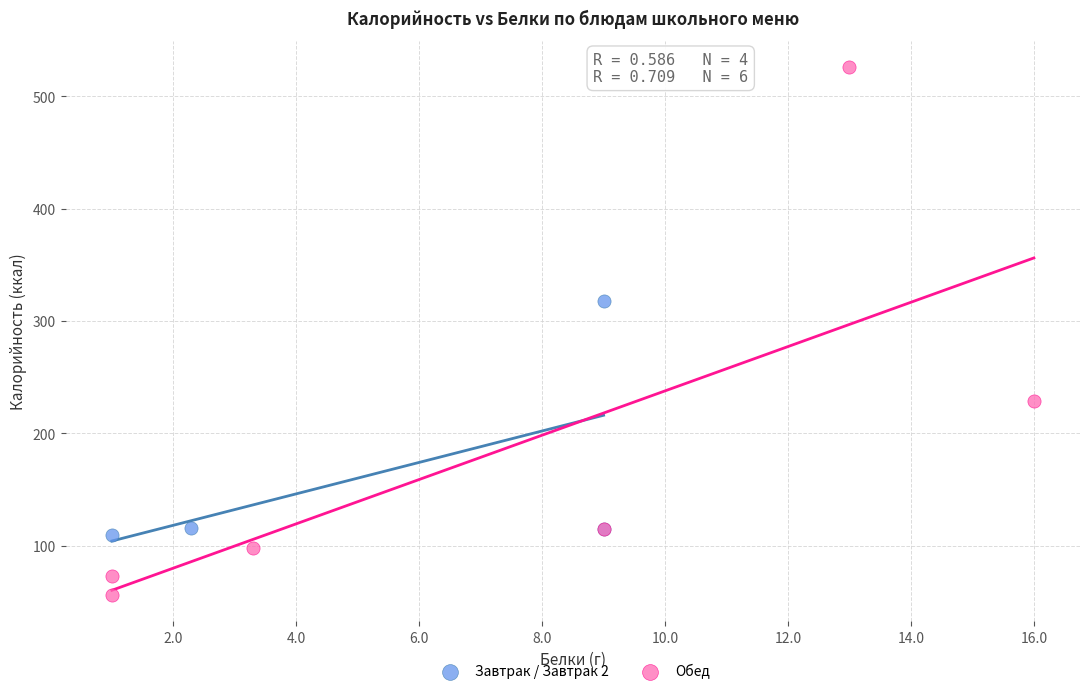

Which series has the widest spread of Y values?

Обед